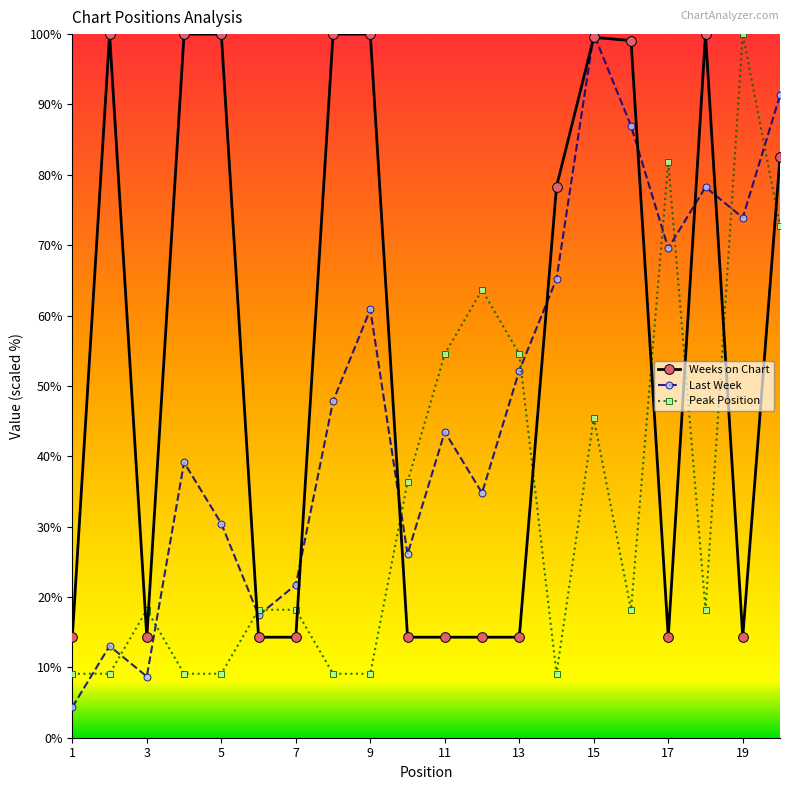

What is the greatest value displayed?

100.0